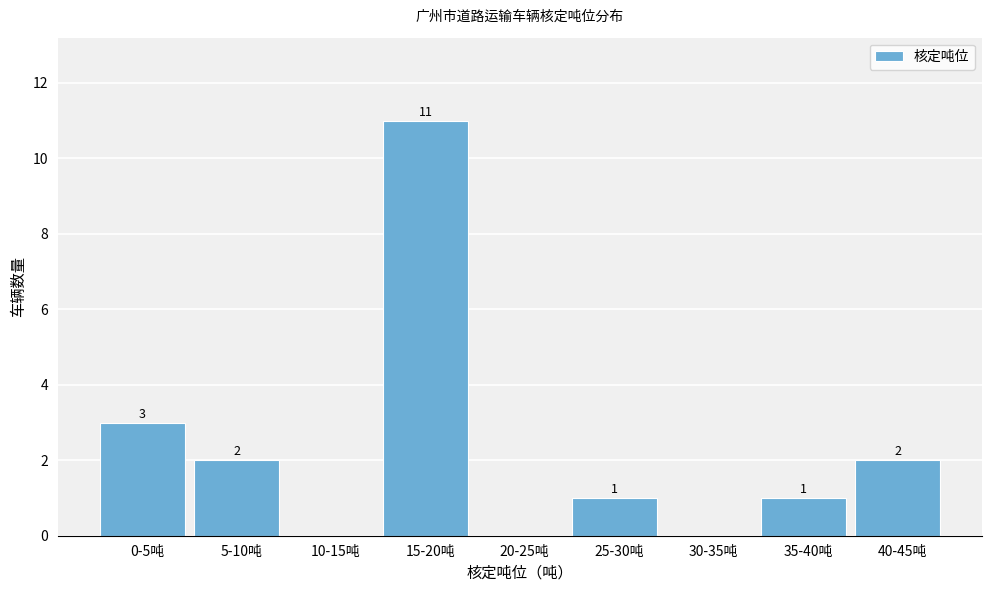

Reading left to right, transcribe all the data shown in this chart.

0-5吨=3	5-10吨=2	10-15吨=0	15-20吨=11	20-25吨=0	25-30吨=1	30-35吨=0	35-40吨=1	40-45吨=2